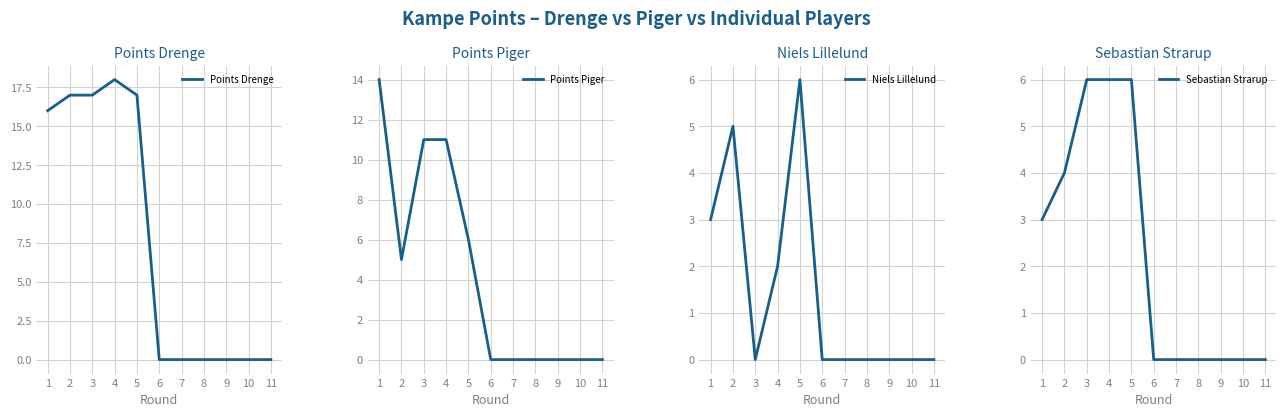

How many data points in Sebastian Strarup are above 0?

5